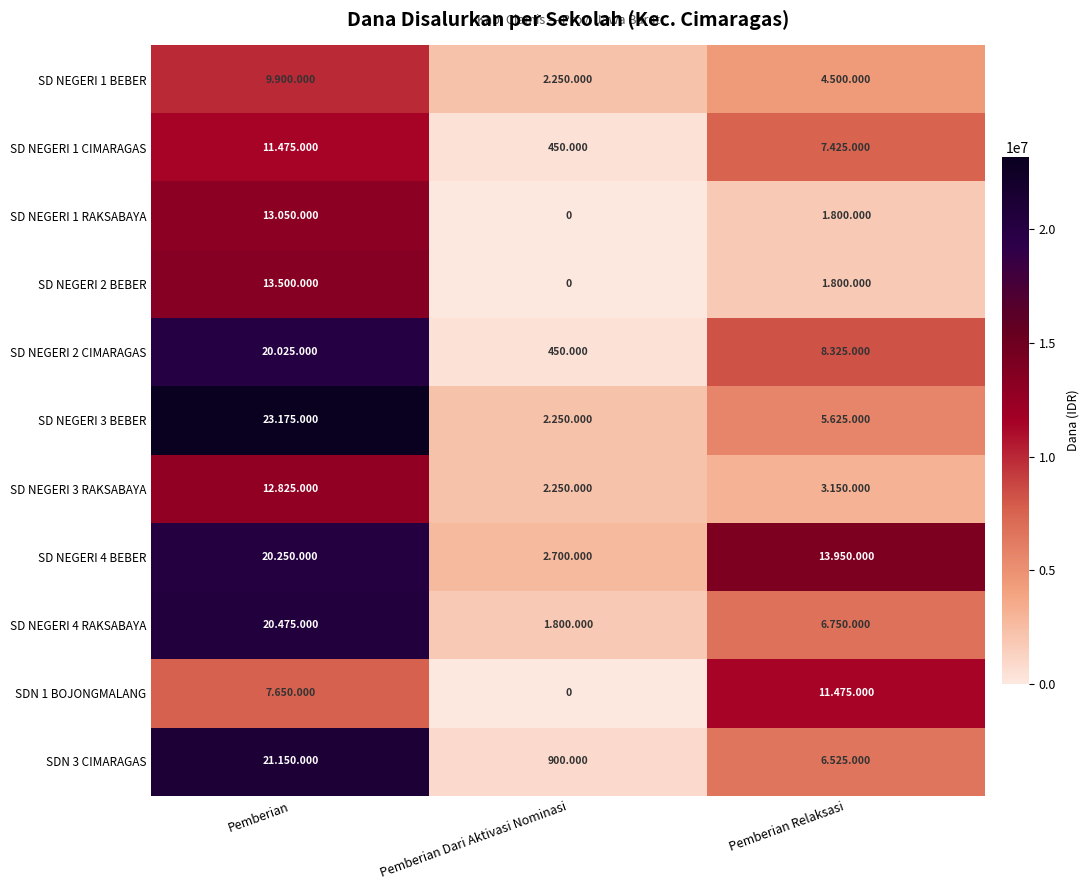

Where does the SDN 3 CIMARAGAS series first go above 6525000?

Pemberian